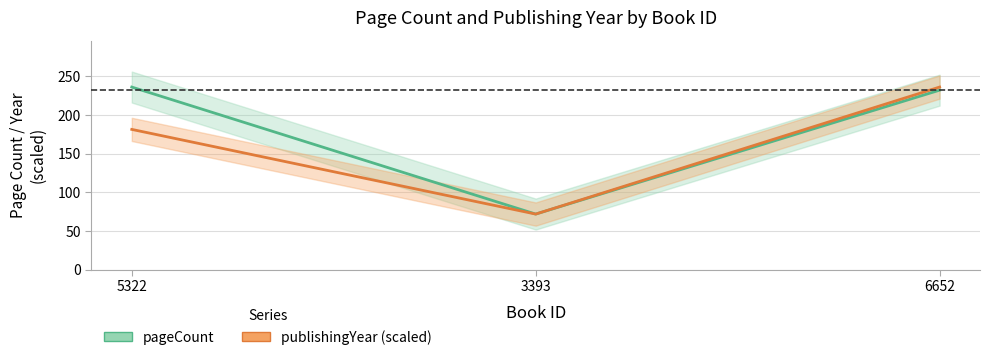

Count the number of categories in the chart.

3